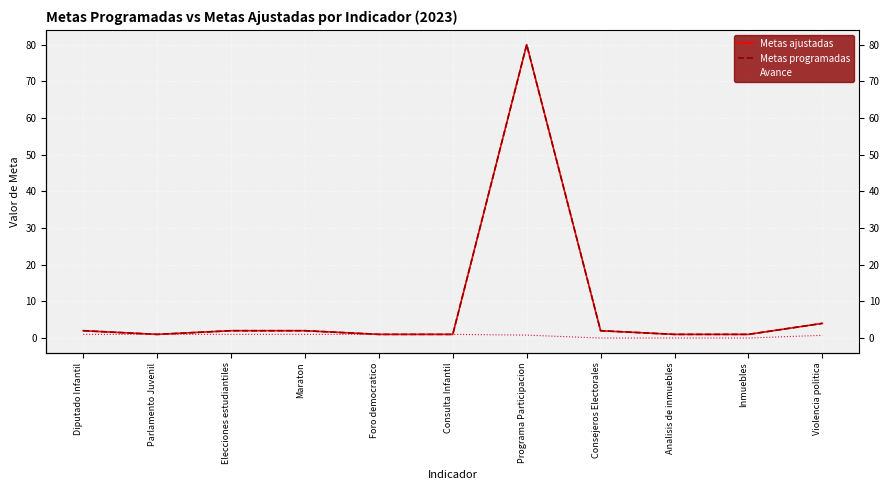

How many interior local peaks does the Metas ajustadas series have?

1